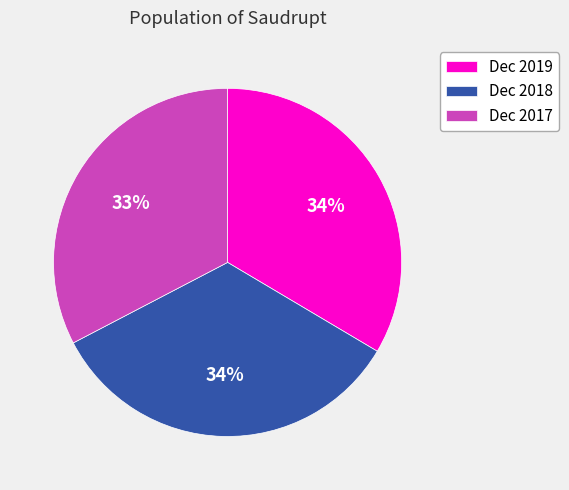

Combined, do Dec 2017 and Dec 2019 account for over 50%?

Yes